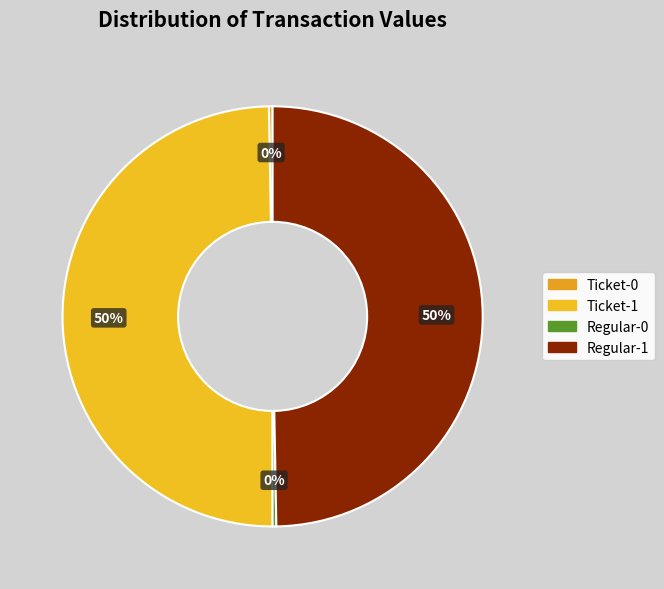

To the nearest percent, what is the average slice percentage?

25%